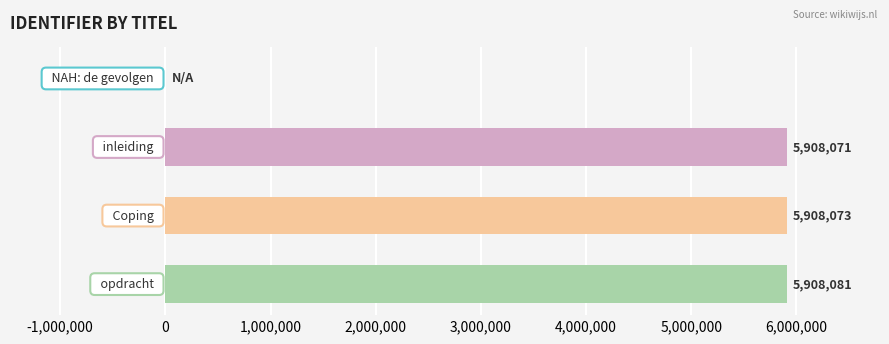

What is the maximum value shown in the chart?

5908081